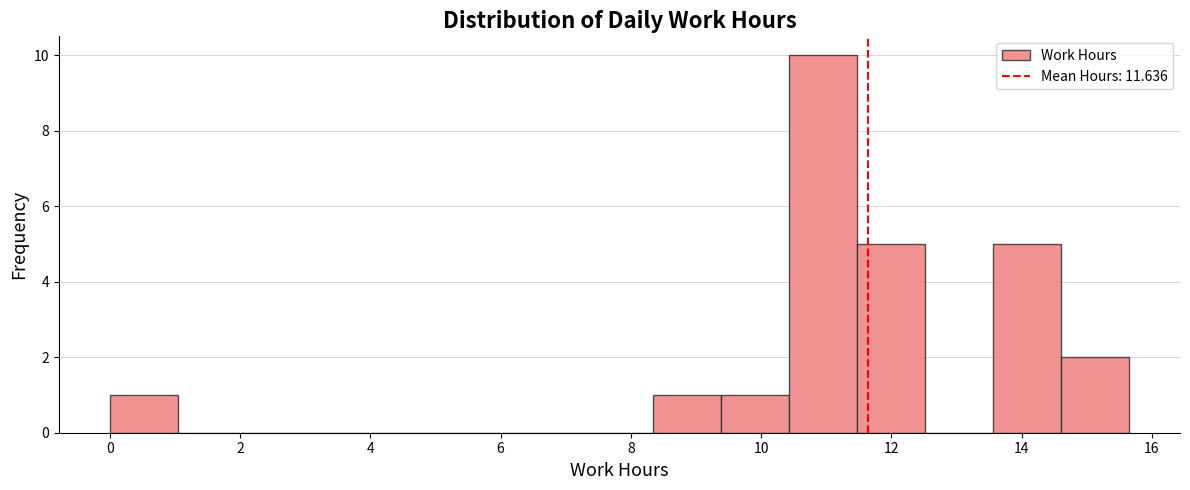

How tall is the bar that spans 9.4 to 10.4 on the x-axis? Neither the bar edges nor the heights are printed on the chart, so give them approximately, as read against the axes.

1